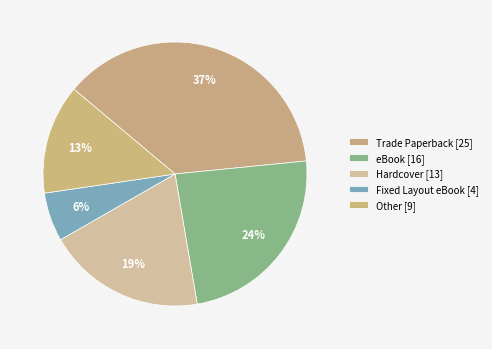

Count the number of slices in the pie.

5